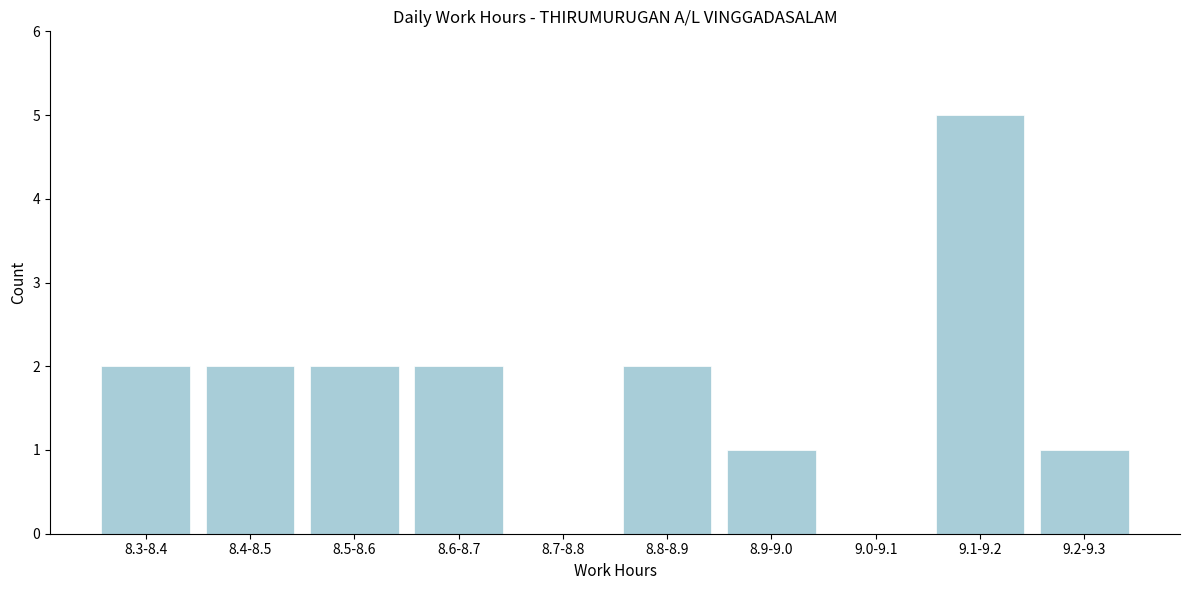

Reading left to right, list all the values displayed in this chart.

8.3-8.4=2	8.4-8.5=2	8.5-8.6=2	8.6-8.7=2	8.7-8.8=0	8.8-8.9=2	8.9-9.0=1	9.0-9.1=0	9.1-9.2=5	9.2-9.3=1